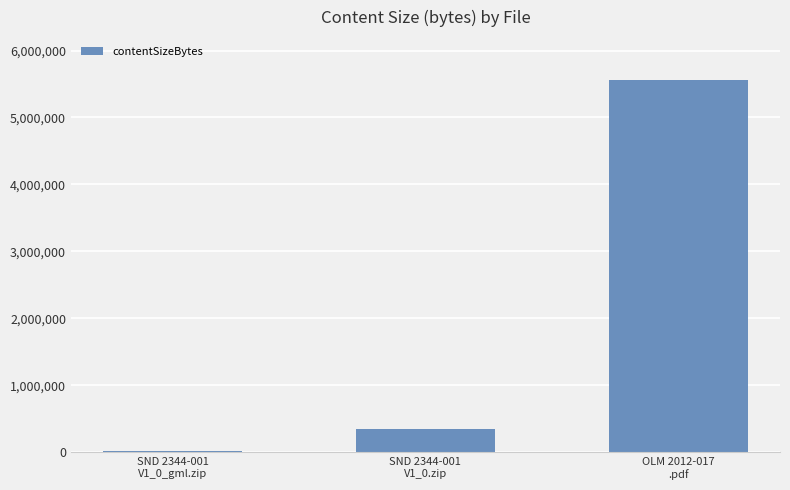

Which label corresponds to the largest value in the chart?

OLM 2012-017
.pdf